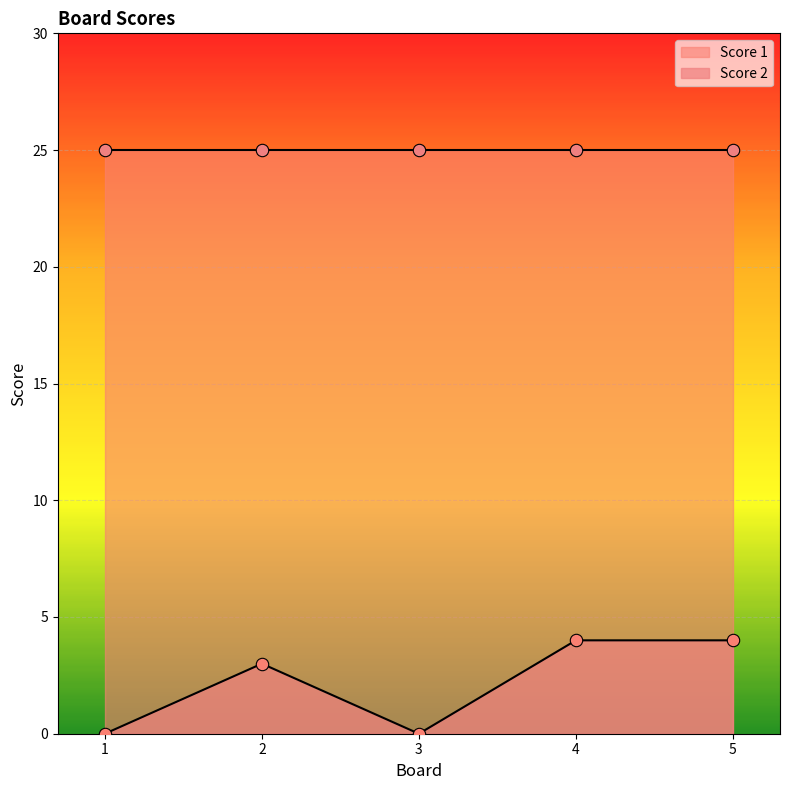

Which has a higher value, 2 or 4?

4